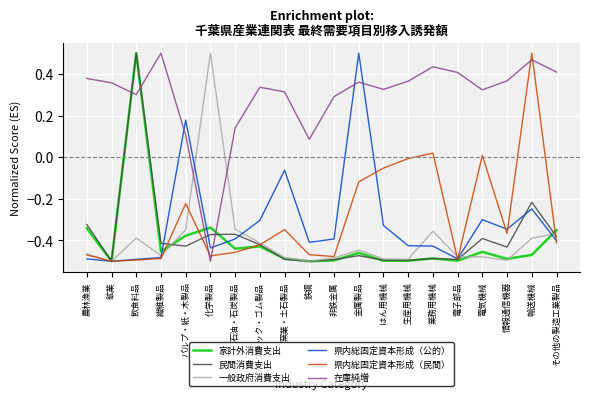

What is the difference between the maximum and minimum values in the 民間消費支出 series?

1.0